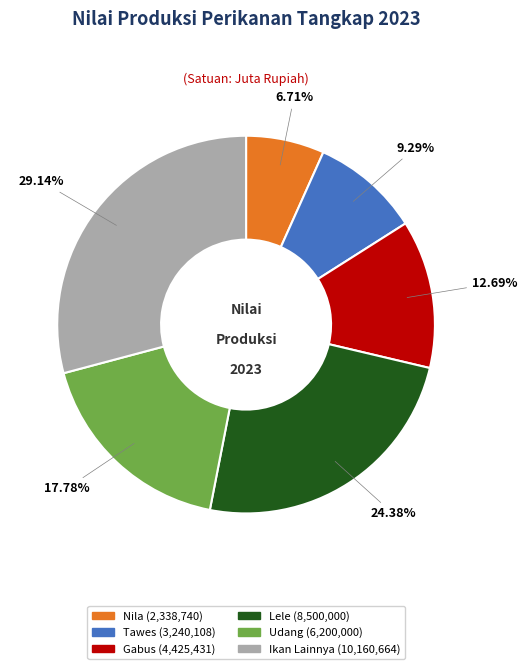

What is the largest slice in the pie chart?

Ikan Lainnya